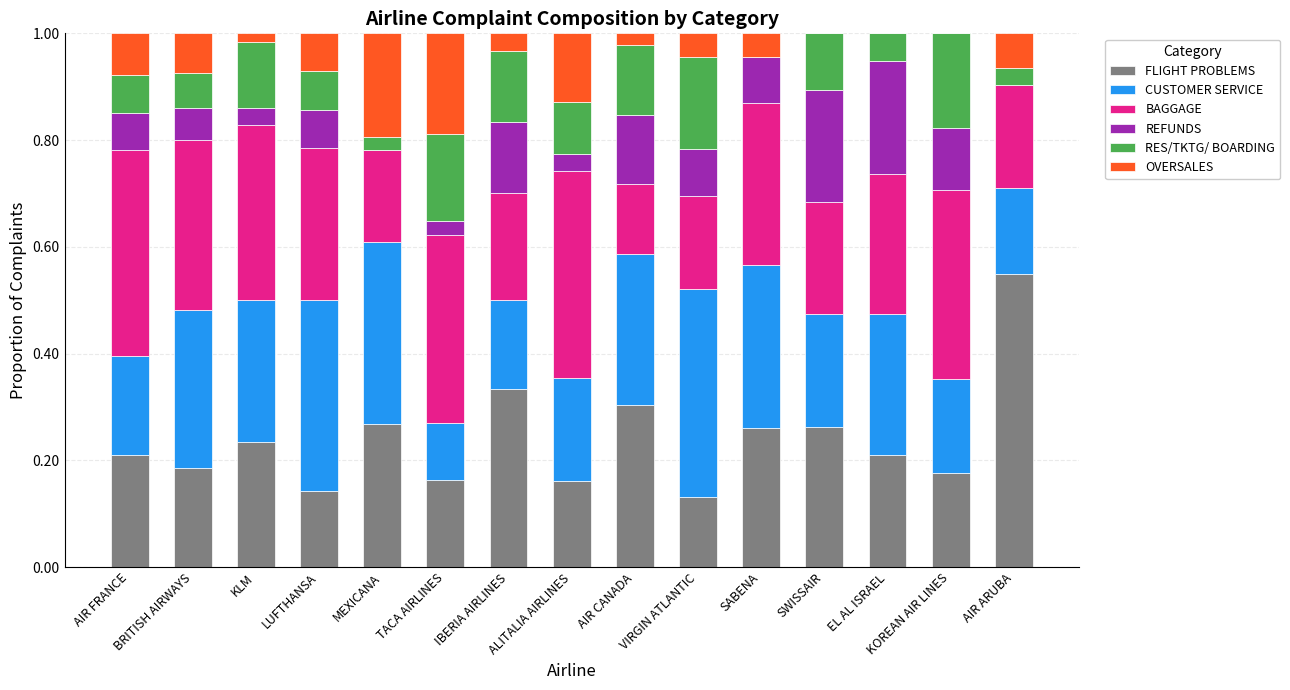

Which category has the highest value in the FLIGHT PROBLEMS series?

AIR ARUBA